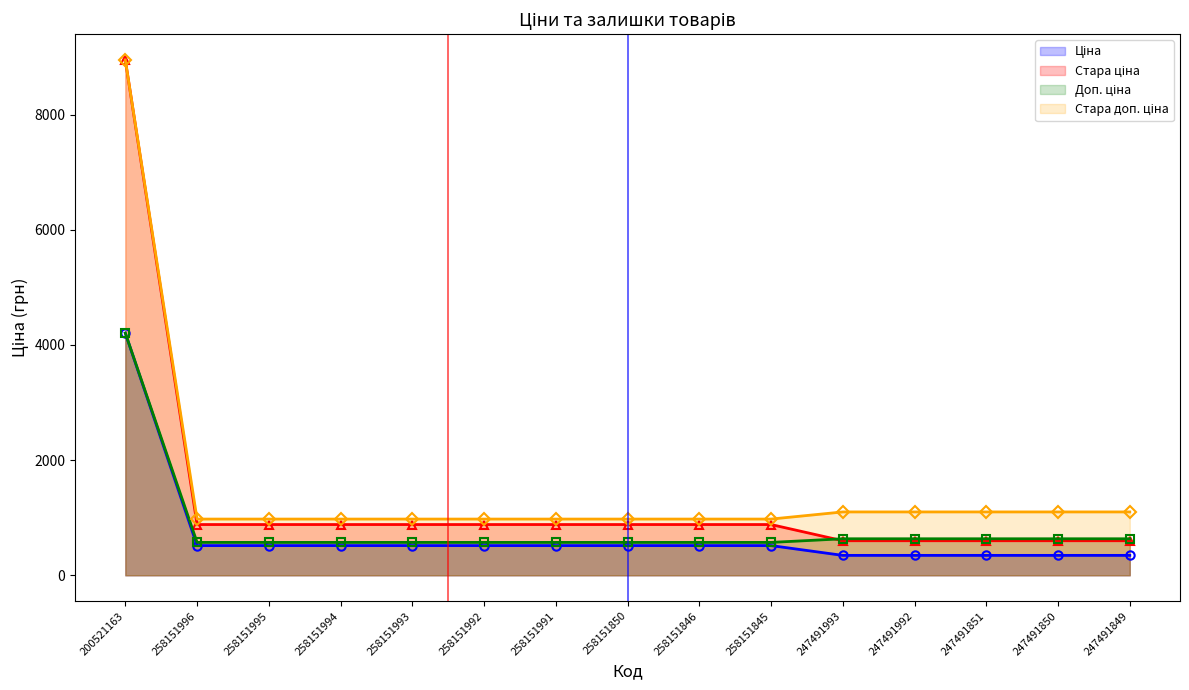

Which series has the largest total across all categories?

Стара доп. ціна